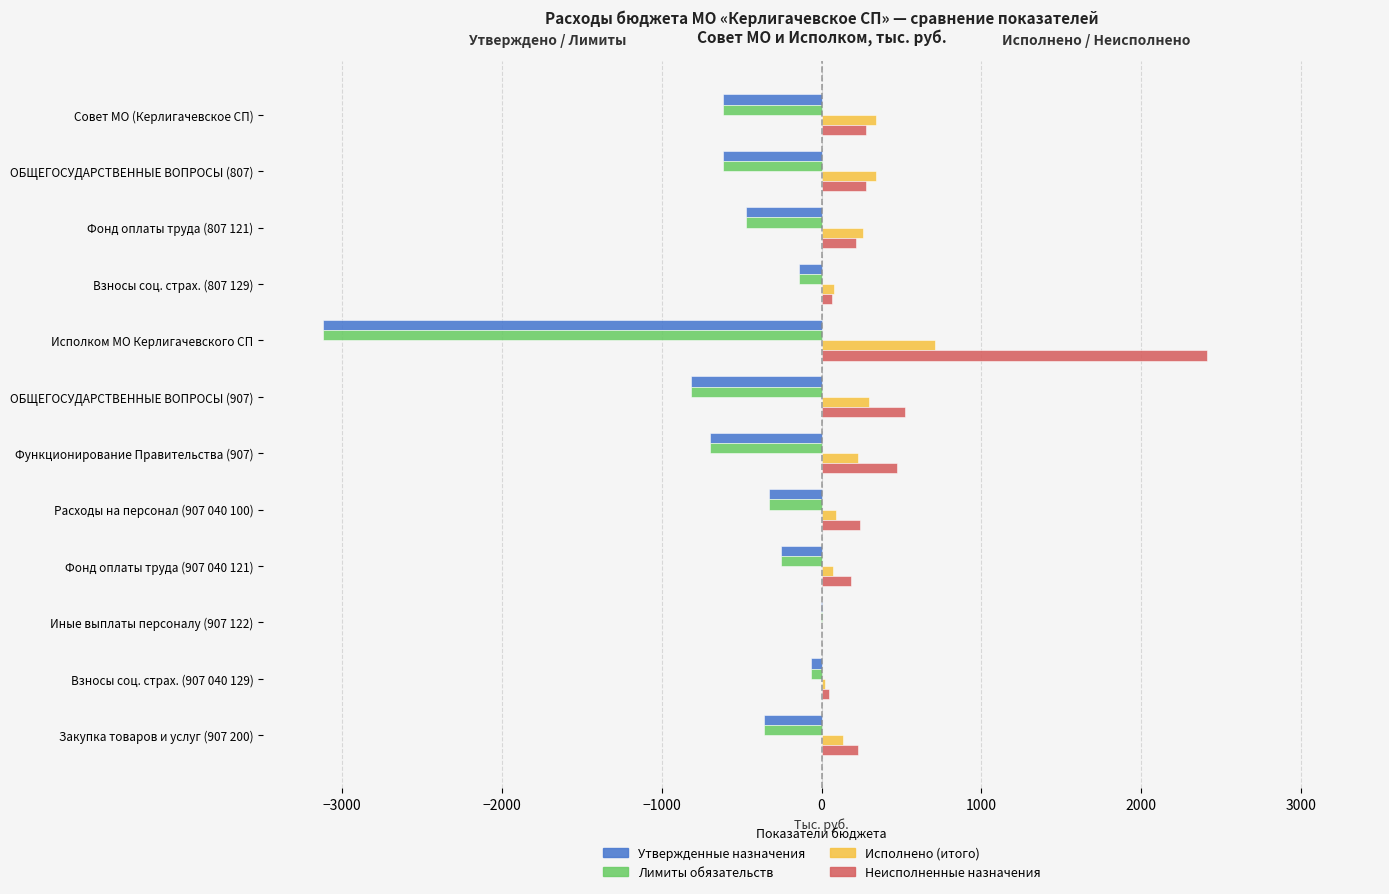

At which label does Исполнено (итого) reach its peak?

Исполком МО Керлигачевского СП